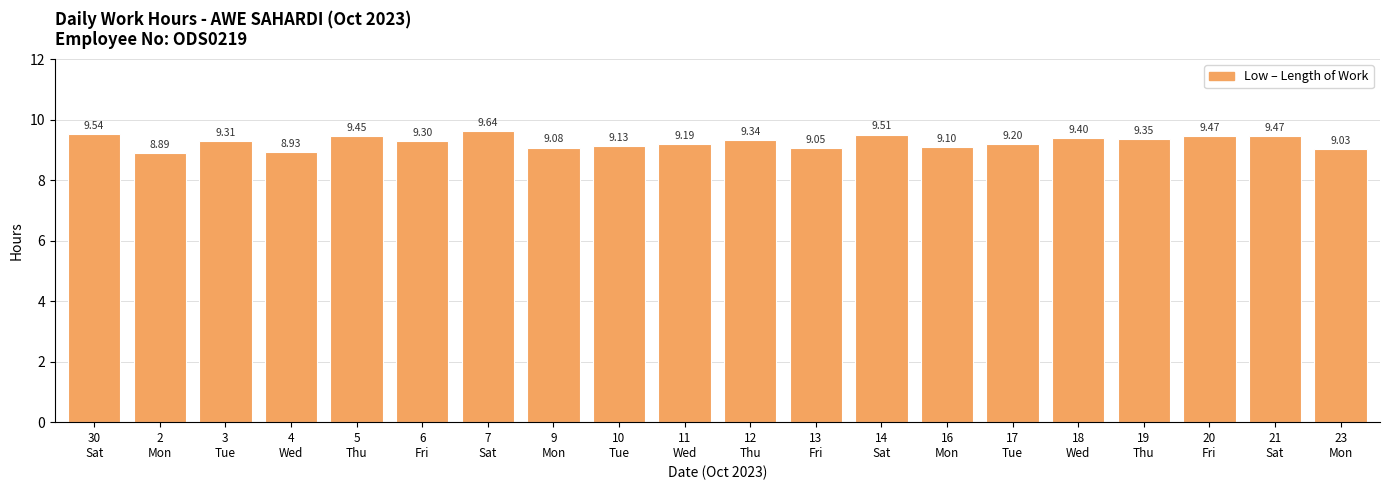

What is the average value?

9.3